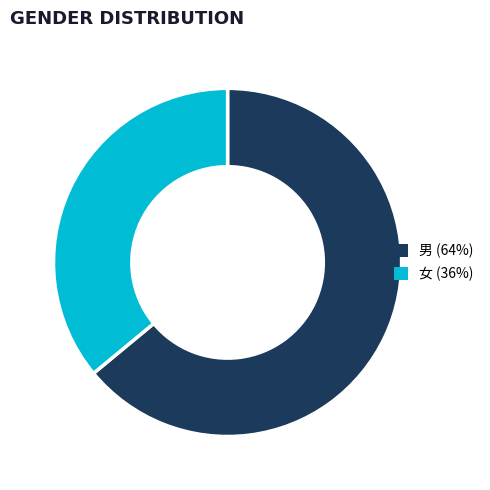

Does 女 account for over 50% of the chart?

No